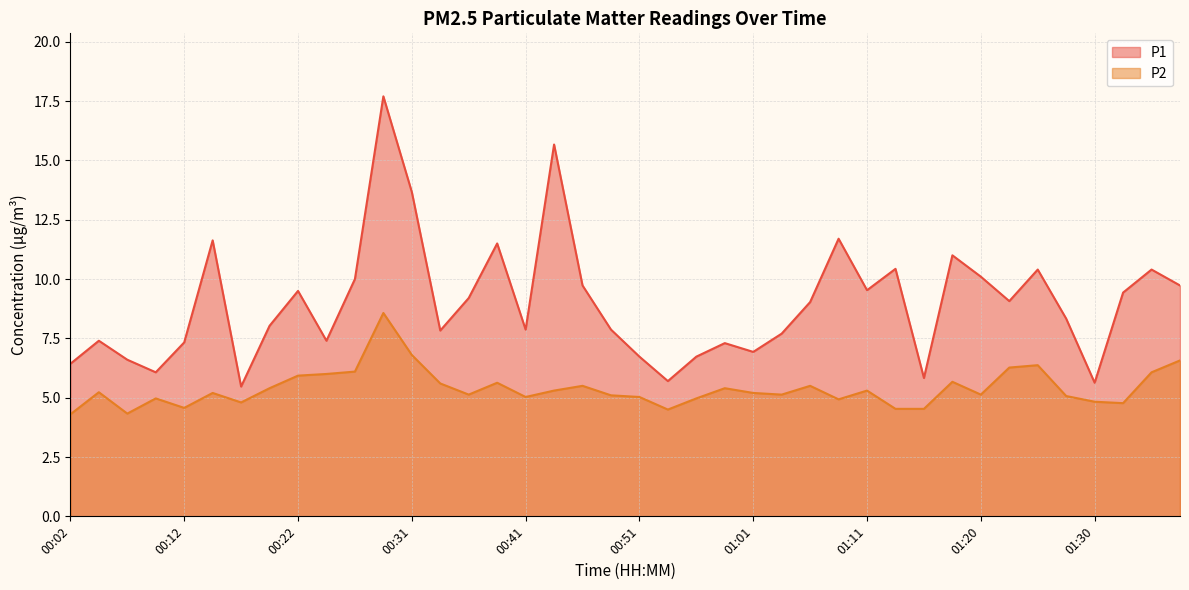

What is the label of the 4th point from the left?

00:09